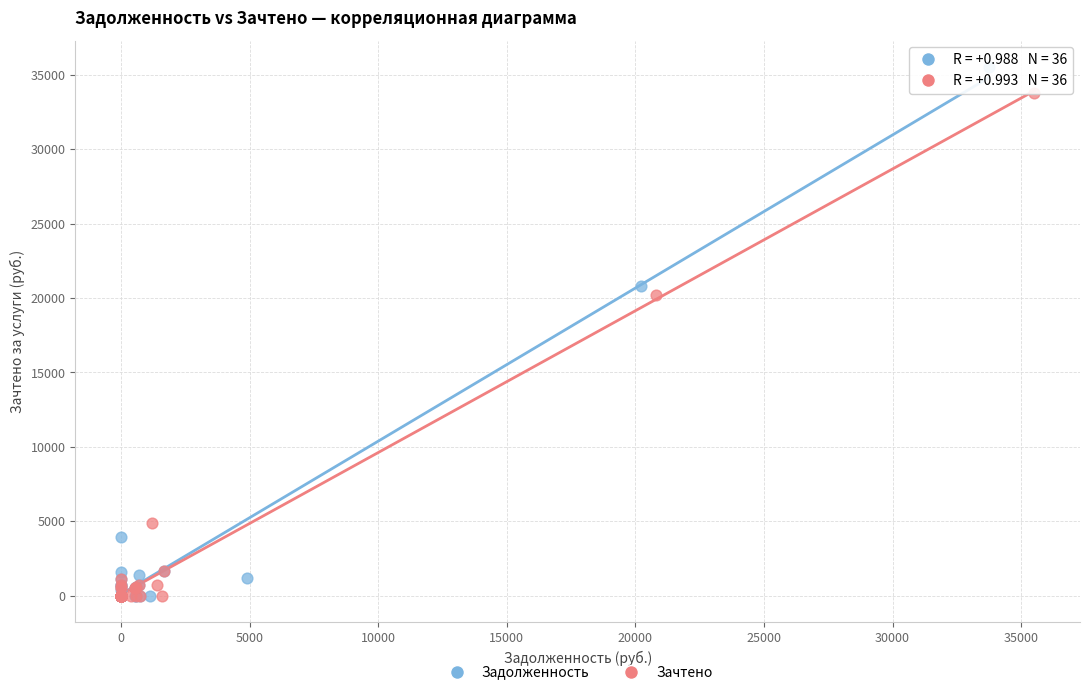

Which series has the largest Y range (max minus min)?

Задолженность